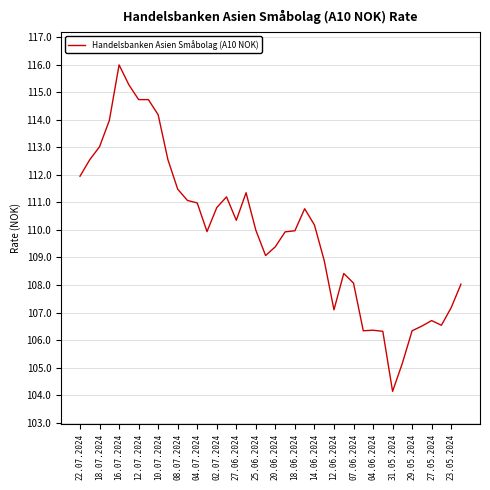

What is the minimum value shown in the chart?

104.1